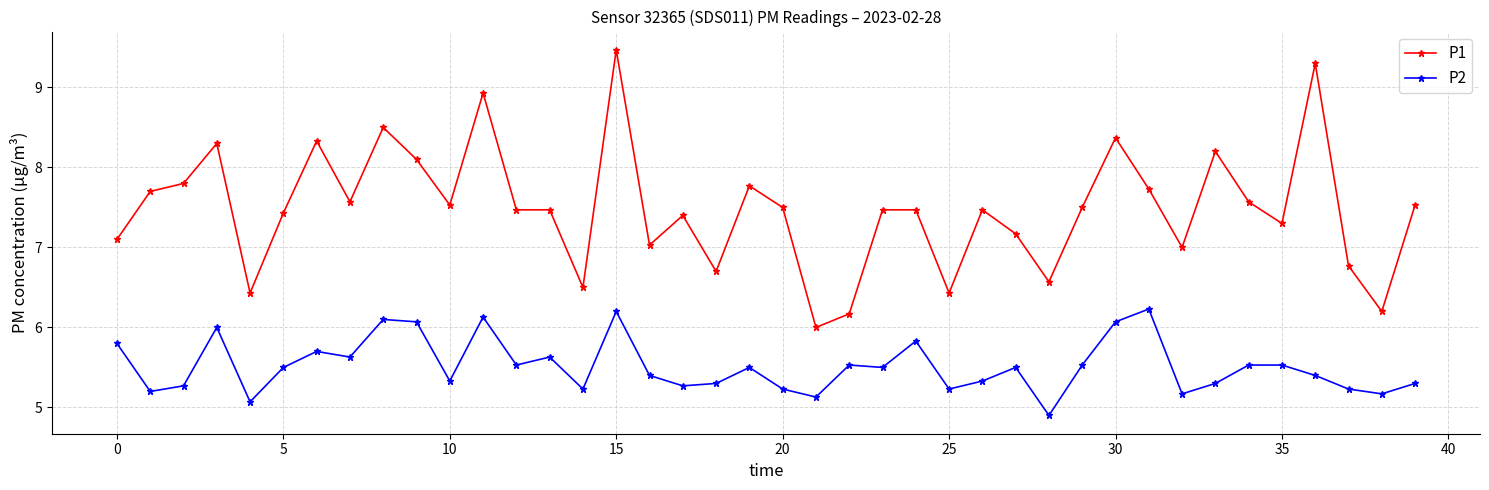

Which series has the largest range (max minus min)?

P1